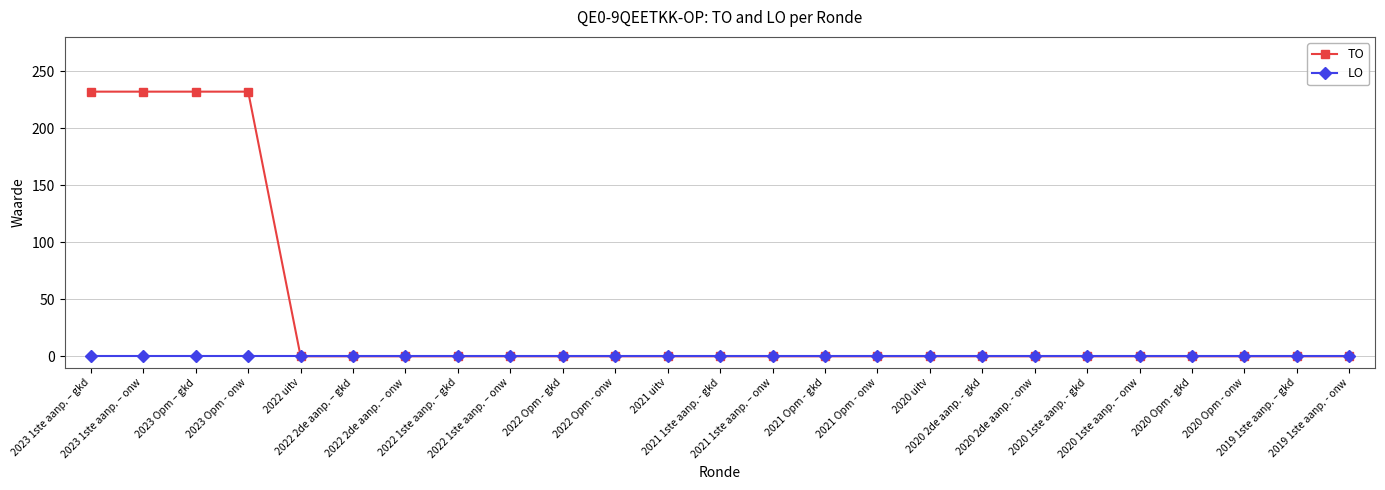

How many values in the TO series exceed 0?

4